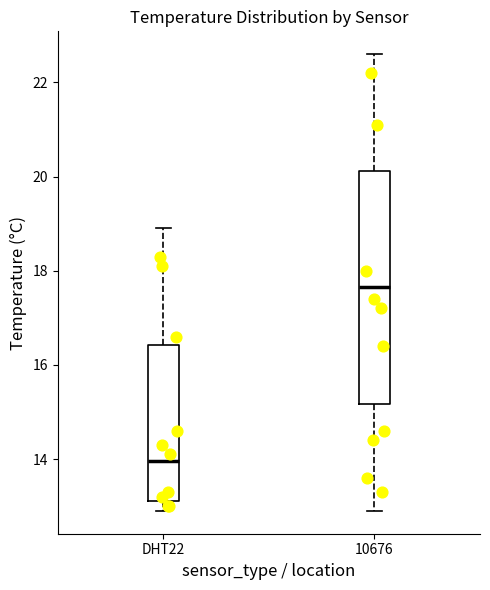

Reading left to right, read every box against the y-axis: the position of its median line, the range the box covers, and the ends of its whiskers. The values are not printed on the chart, so give them approximately, as read against the axis.

DHT22: median 14.0, box 13.2 to 16.4, whiskers 13.0 to 19.0
10676: median 17.6, box 15.2 to 20.2, whiskers 13.0 to 22.6